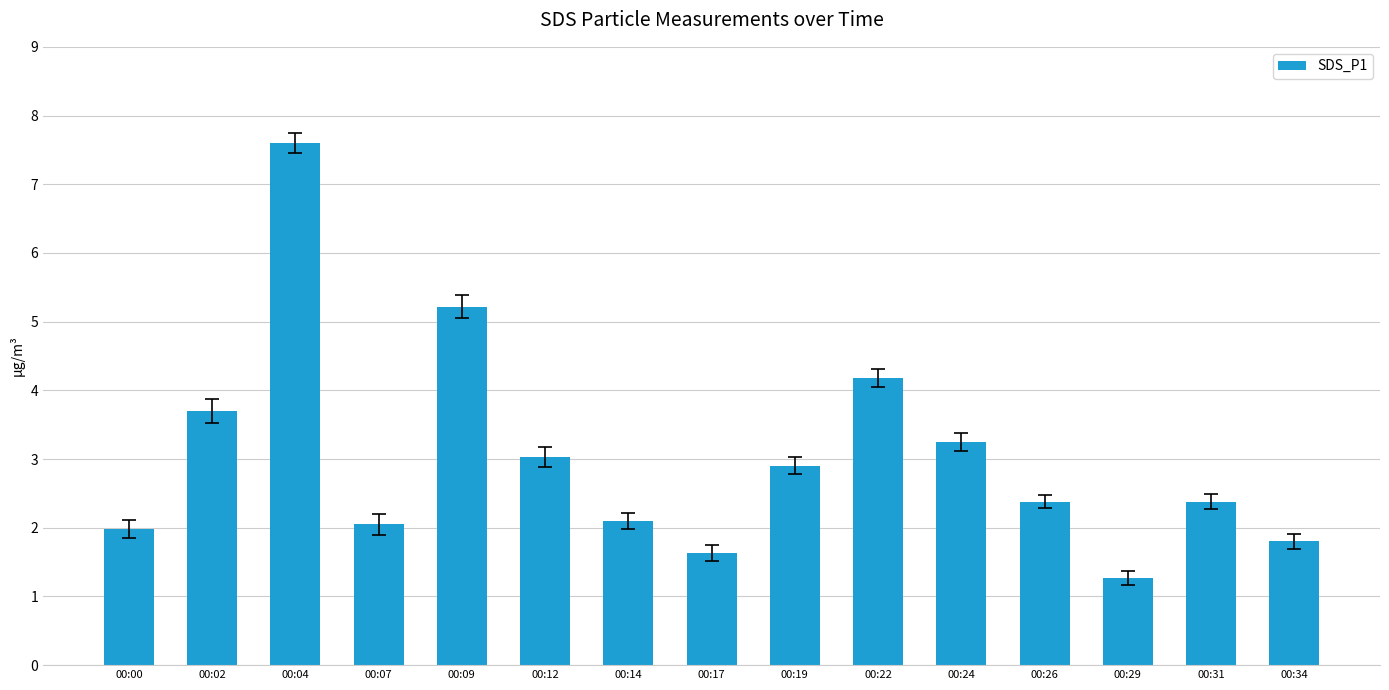

How many series are shown in this chart?

1